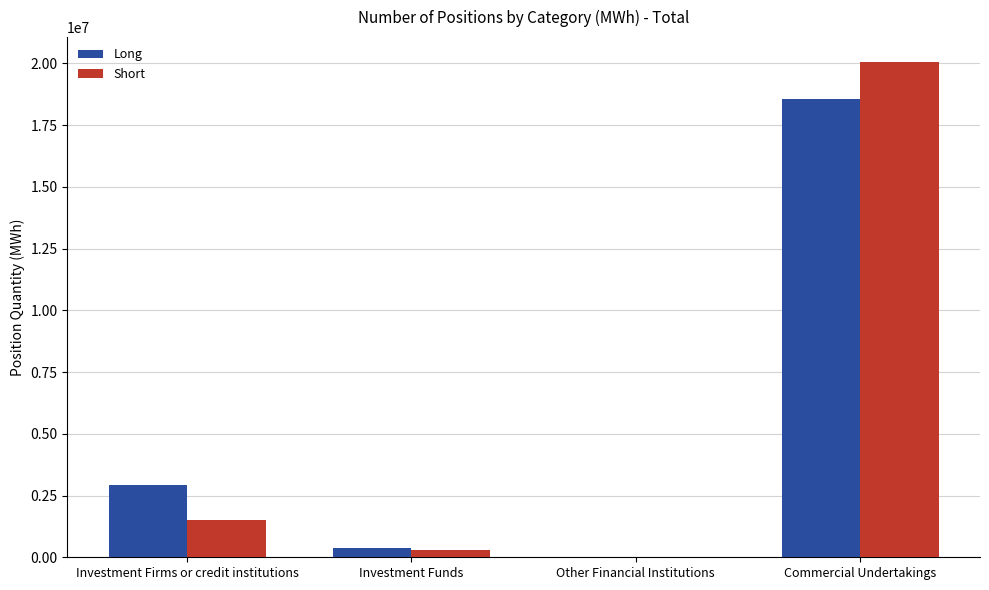

How many groups of bars are there?

4